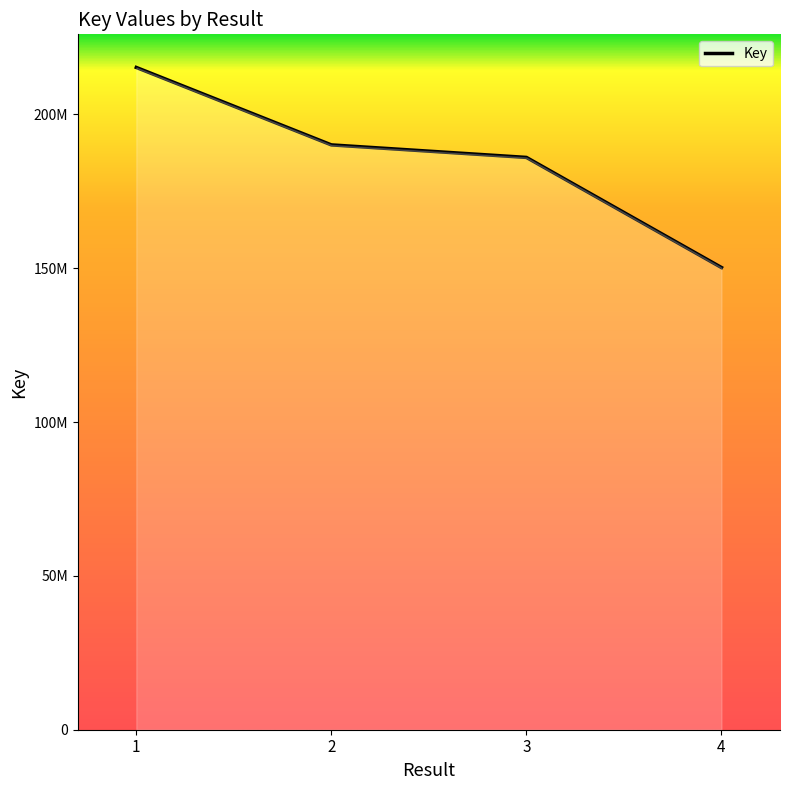

Reading left to right, transcribe all the data shown in this chart.

215295875	190119498	186047111	150252809